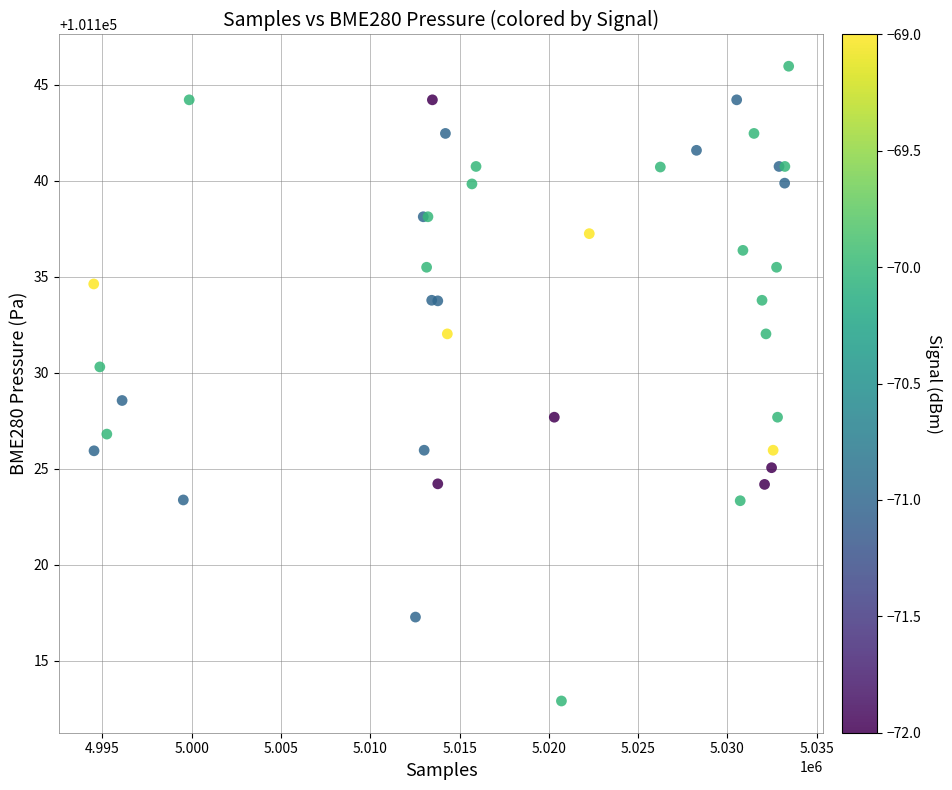

What Y value in the scatter plot is closest to 101129?

101128.6